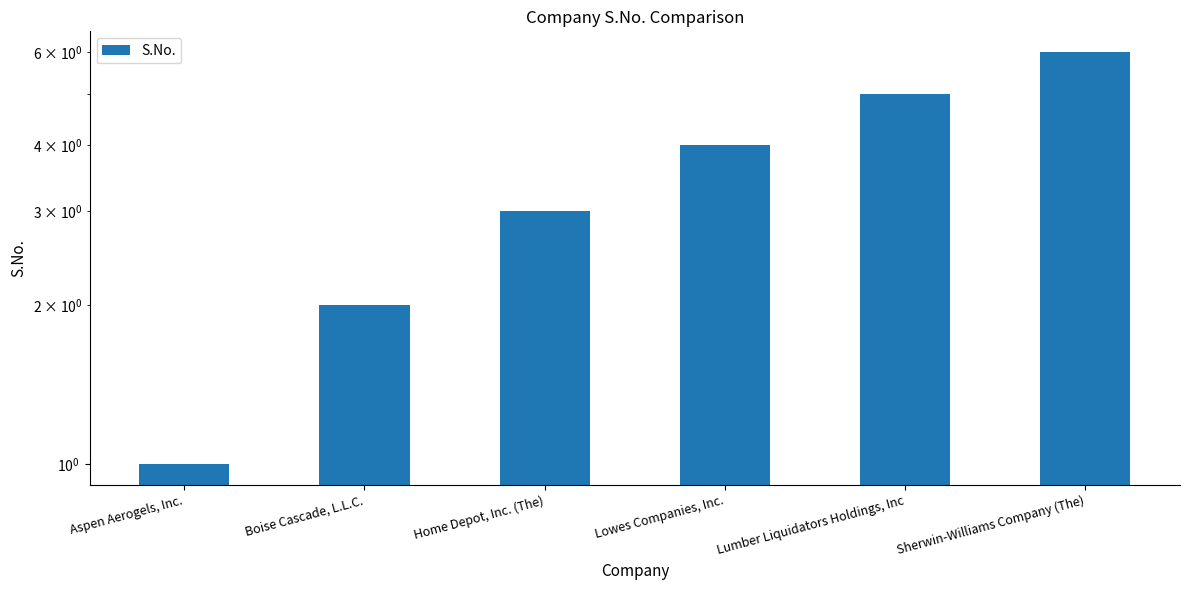

Is it true that the value at Lumber Liquidators Holdings, Inc is 8?

False